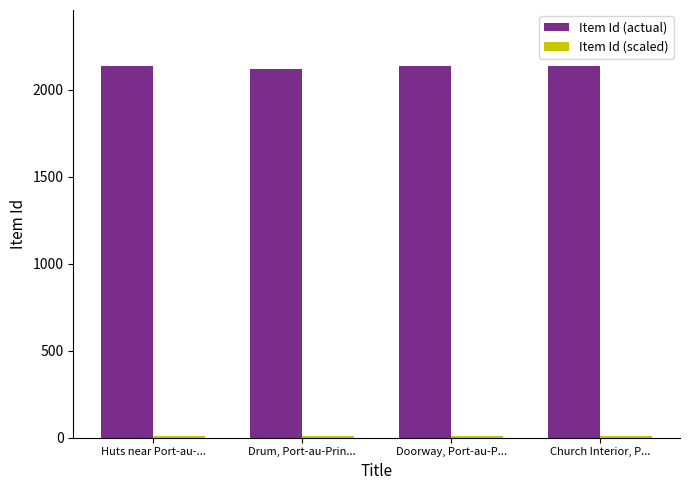

The value of Item Id (actual) at Drum, Port-au-Prin... is 3780.9. True or false?

False